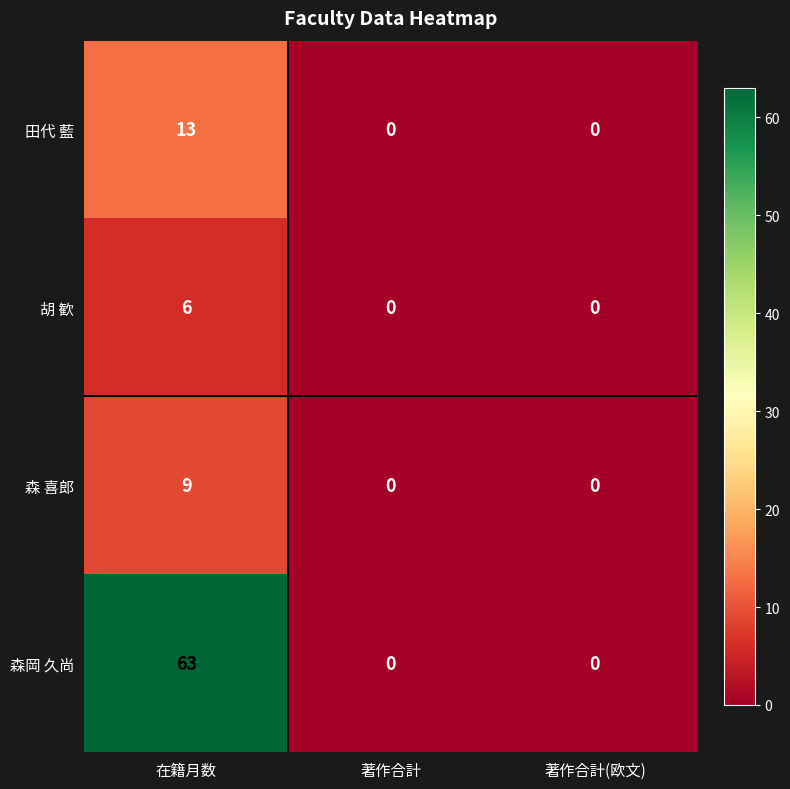

How many positive values does the 森岡 久尚 series have?

1